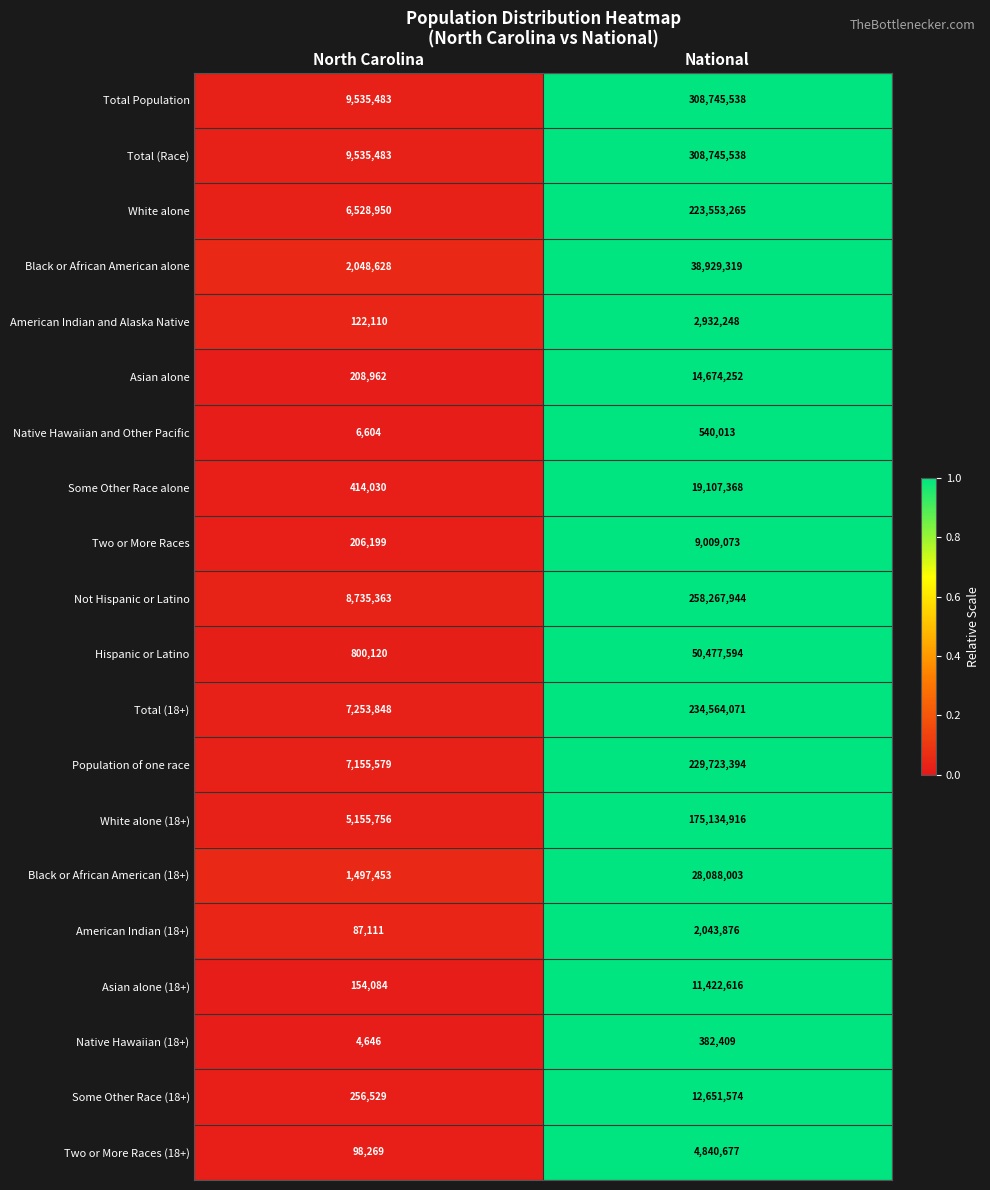

What is the minimum value shown in the chart?

4646